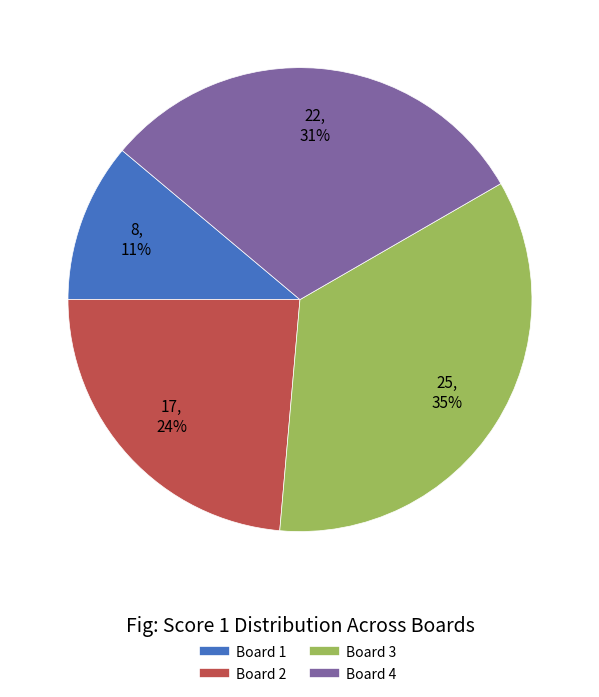

Is it true that Board 4 is 31% of the pie?

True